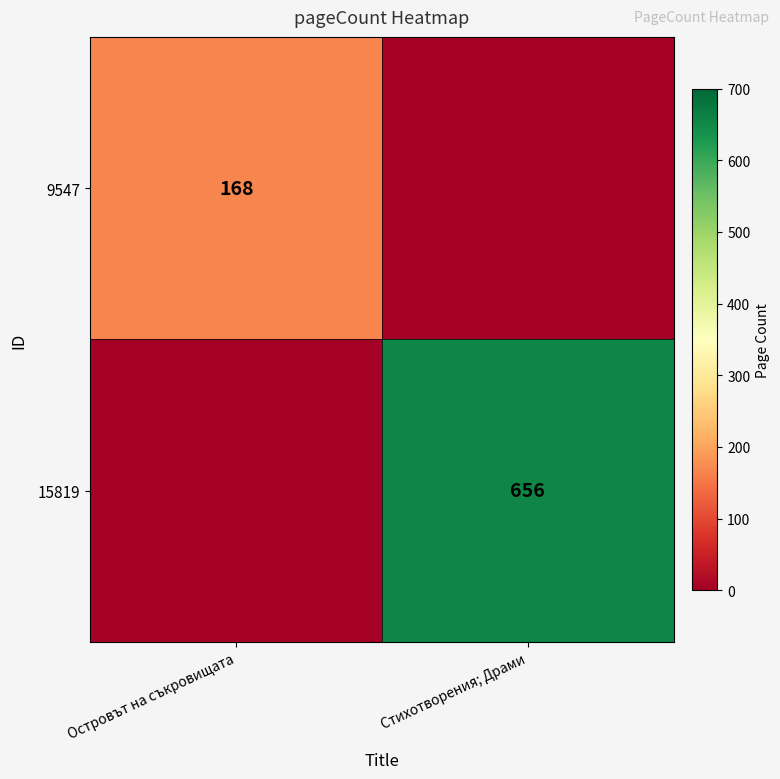

The 9547 series shows 266 at Островът на съкровищата. True or false?

False